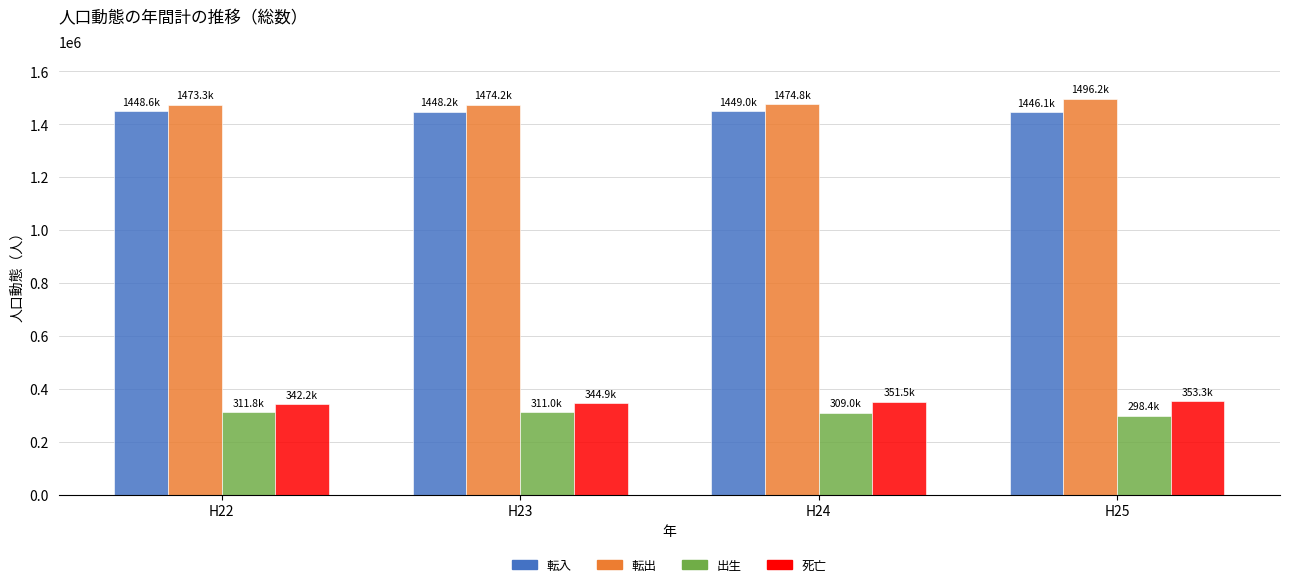

What is the sum of the 死亡 values at H24 and H22?

693716